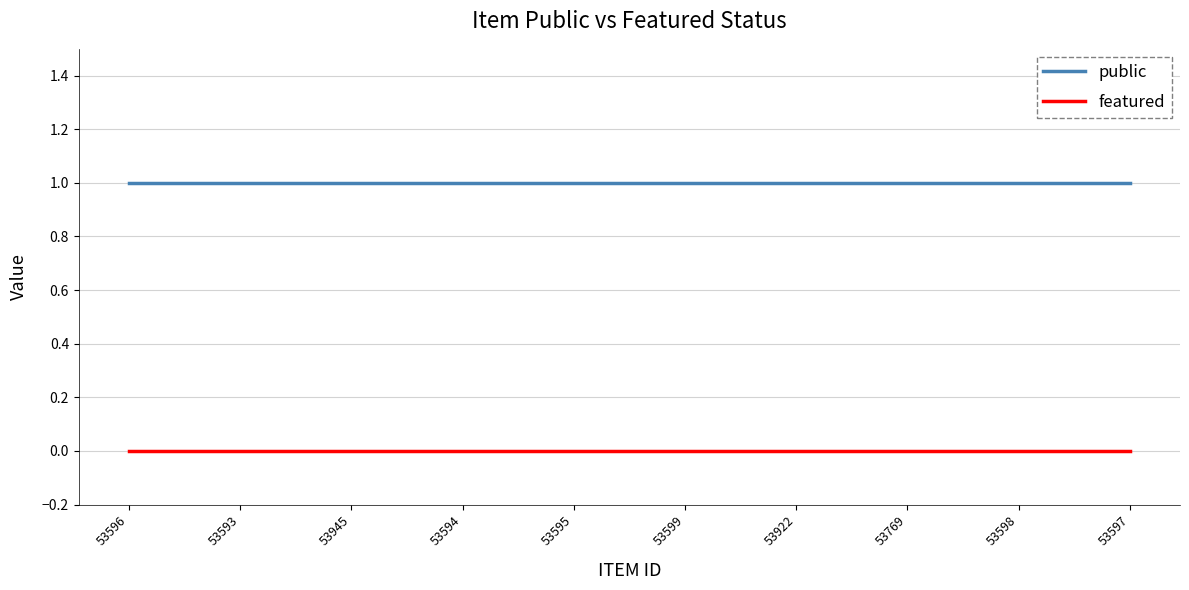

What position from the left is 53922?

7